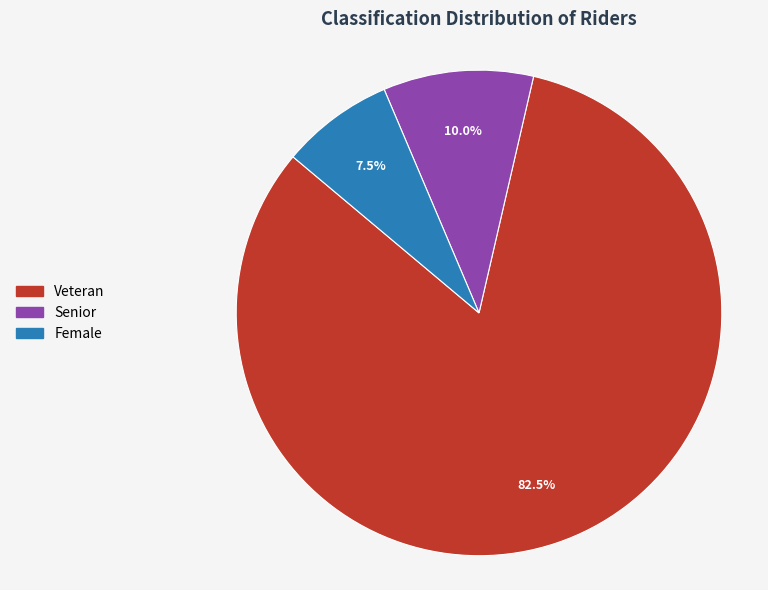

Is the sum of Female and Senior greater than half?

No